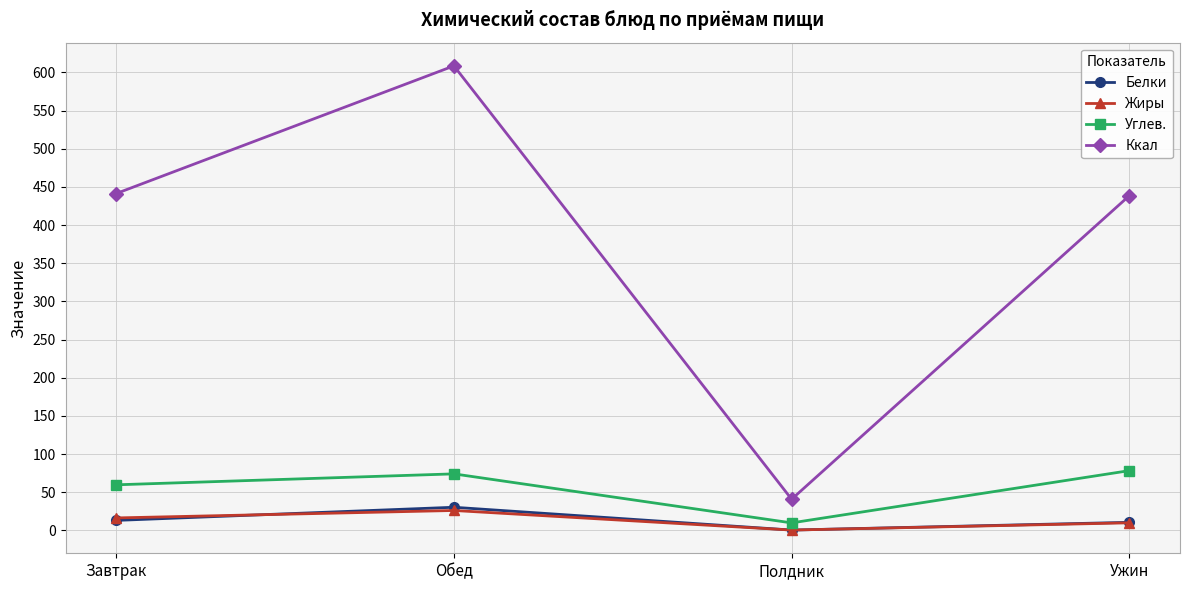

What is the label of the 1st point from the right?

Ужин